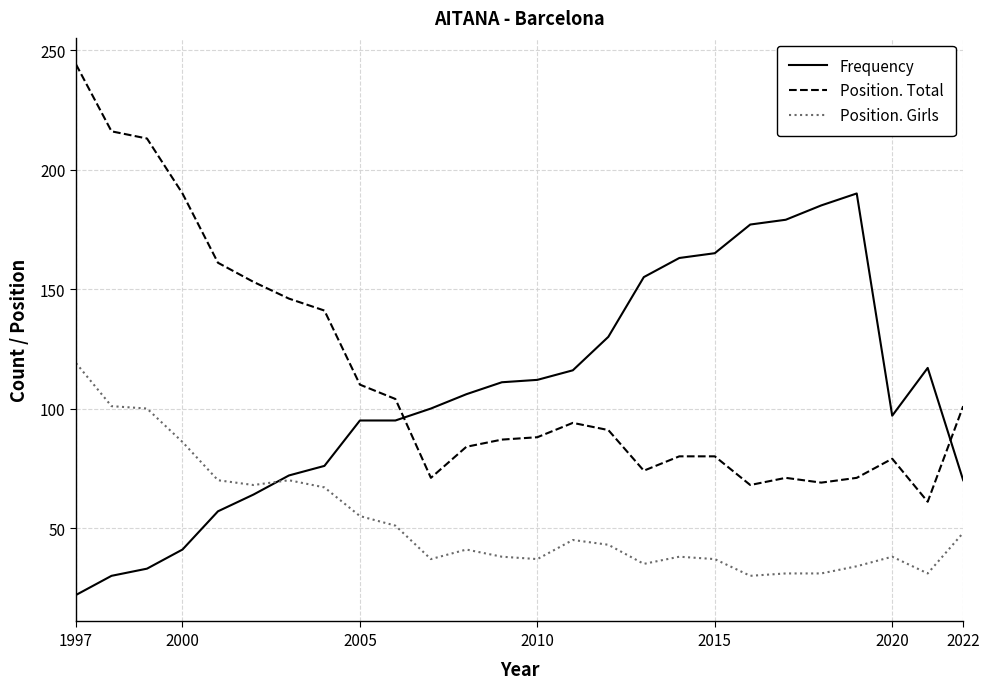

List the series in order of their peak value, lowest first.

Position. Girls, Frequency, Position. Total